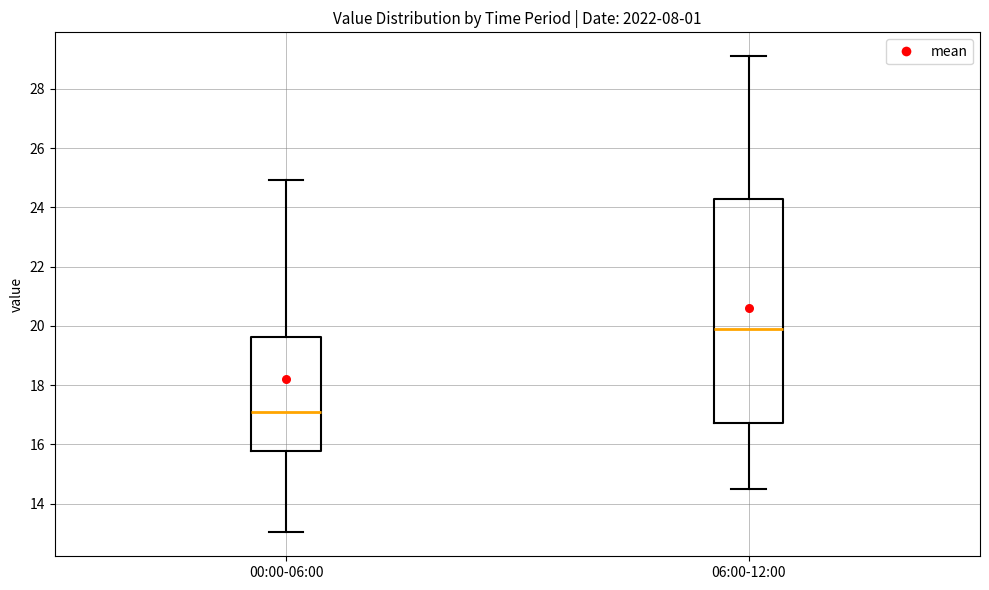

Reading left to right, read every box against the y-axis: the position of its median line, the range the box covers, and the ends of its whiskers. The values are not printed on the chart, so give them approximately, as read against the axis.

00:00-06:00: median 17.2, box 15.8 to 19.6, whiskers 13.0 to 25.0
06:00-12:00: median 20.0, box 16.8 to 24.2, whiskers 14.6 to 29.2